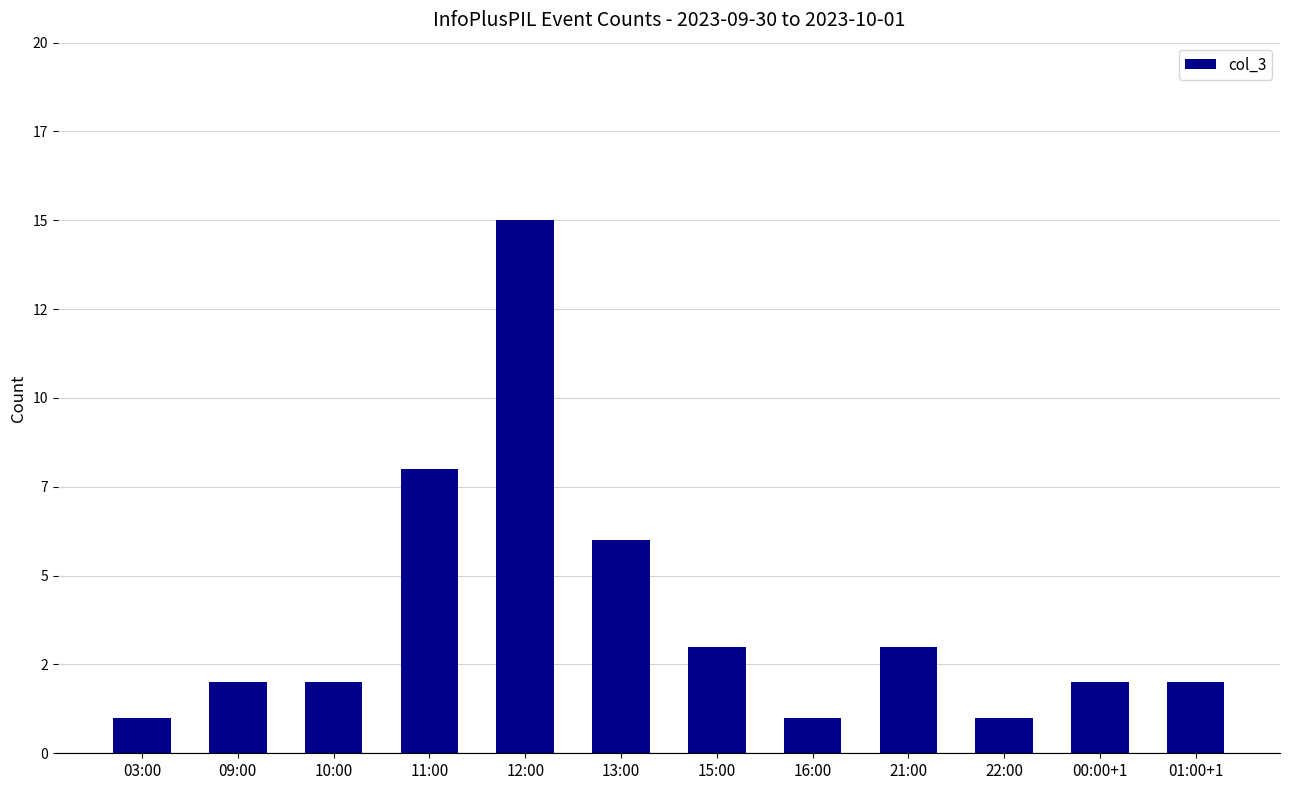

What is the sum of all values?

46